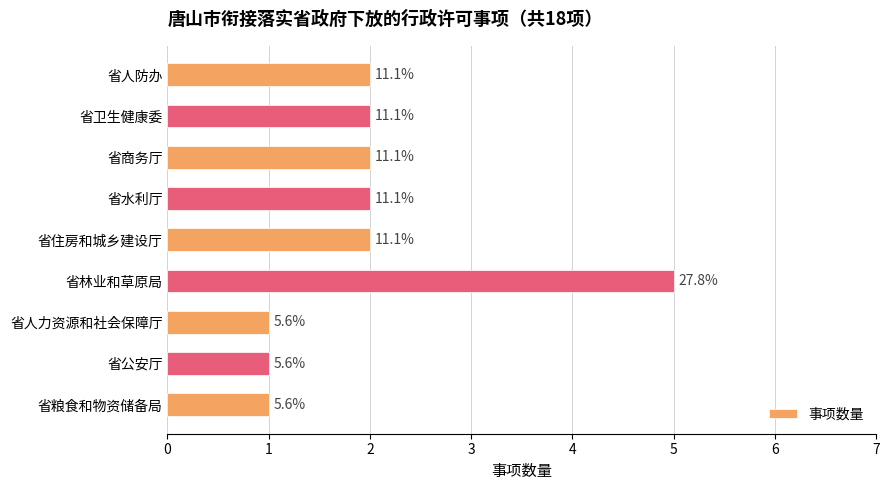

Does the chart contain any negative values?

No